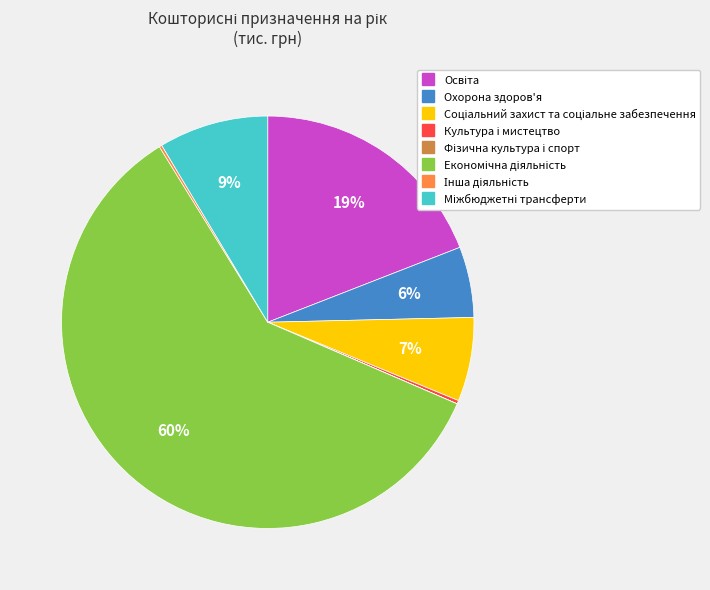

To the nearest percent, what is the average slice percentage?

12%